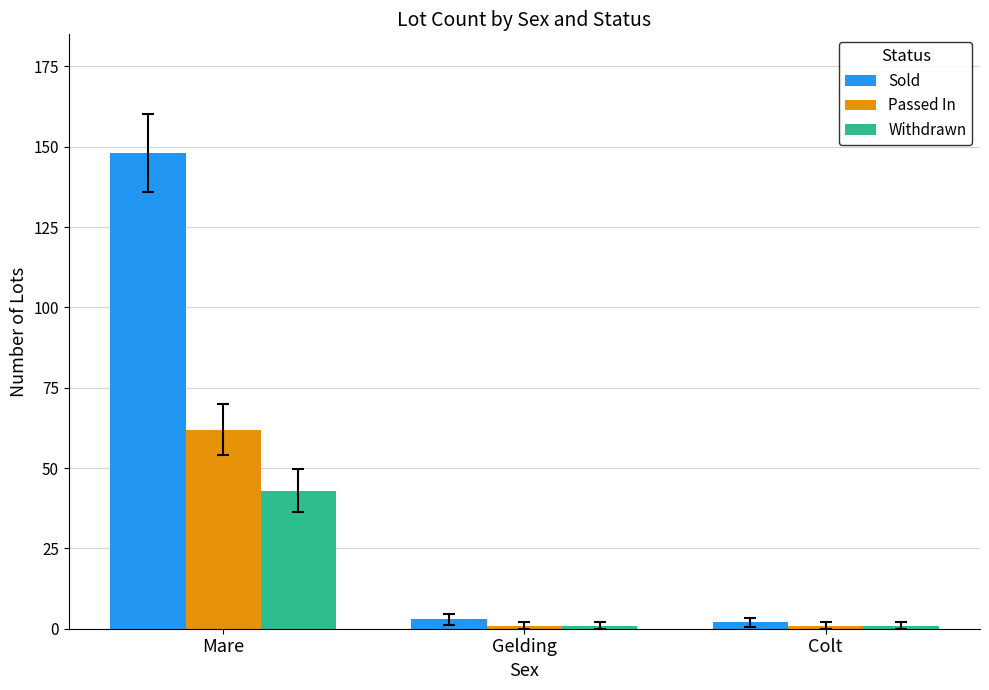

What position from the right is Mare?

3